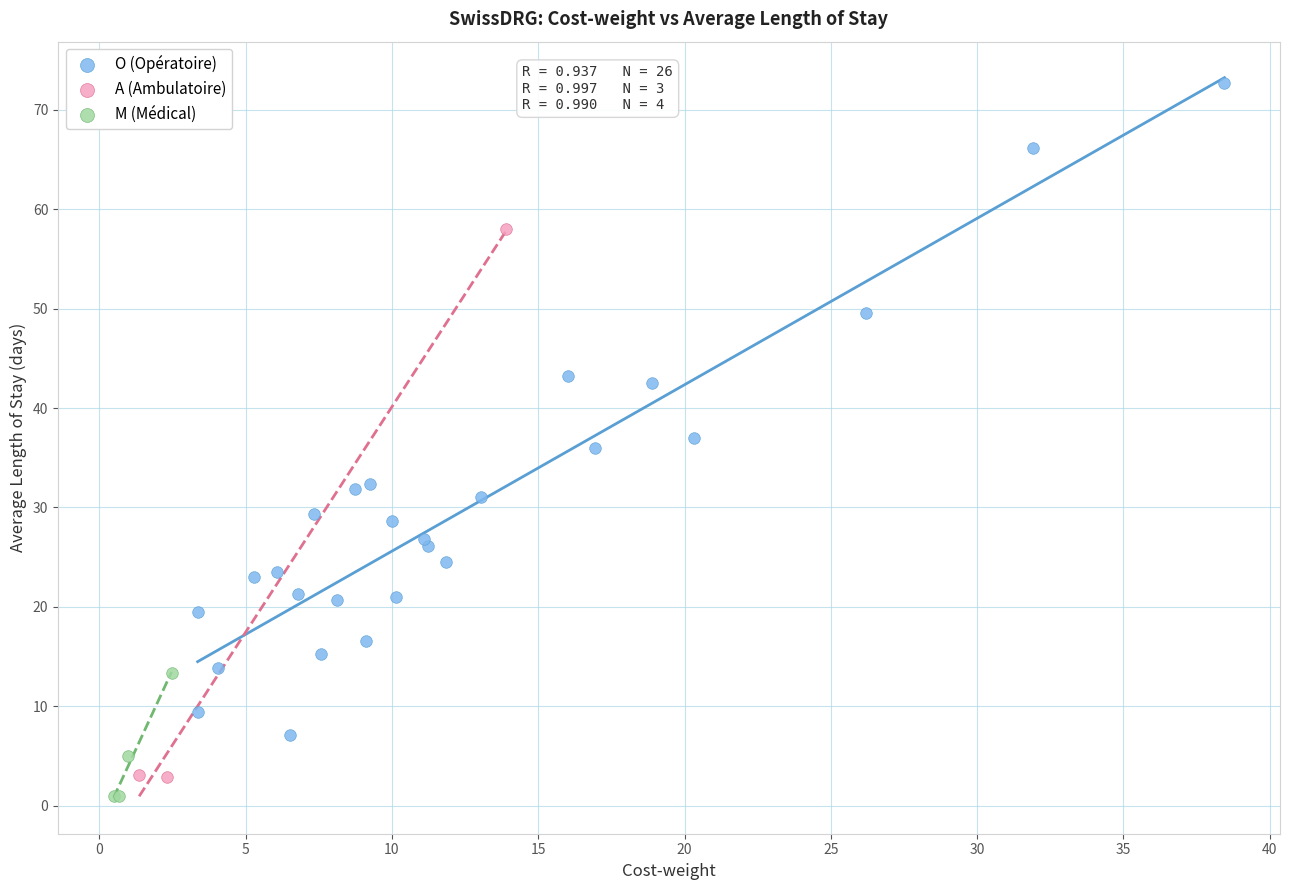

Which series has the largest Y range (max minus min)?

O (Opératoire)